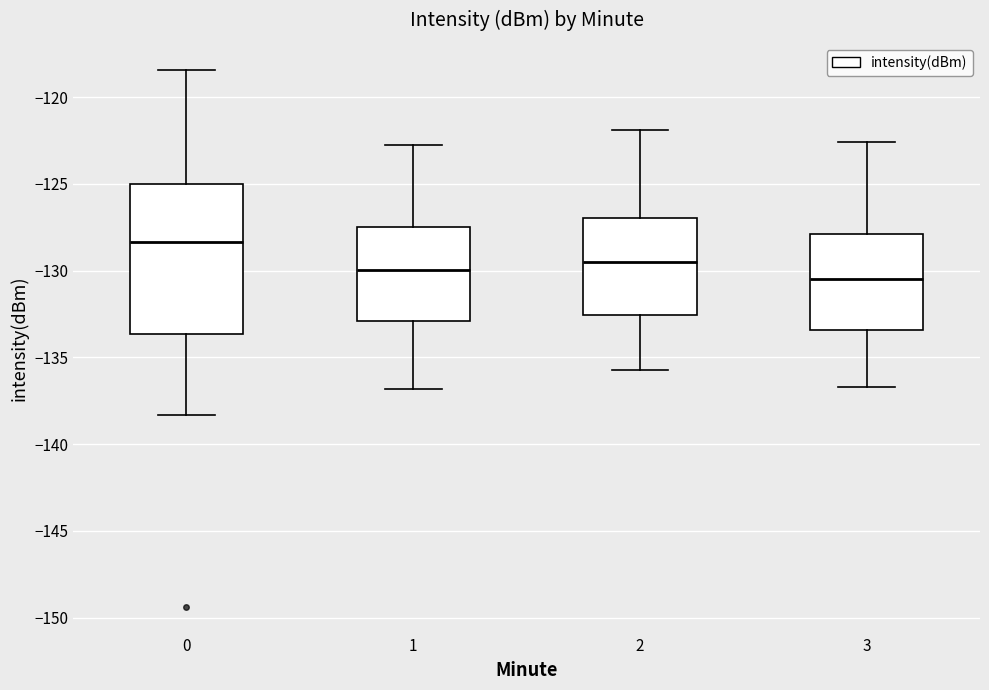

Reading left to right, read every box against the y-axis: the position of its median line, the range the box covers, and the ends of its whiskers. The values are not printed on the chart, so give them approximately, as read against the axis.

0: median -128.5, box -133.5 to -125.0, whiskers -138.5 to -118.5
1: median -130.0, box -133.0 to -127.5, whiskers -137.0 to -123.0
2: median -129.5, box -132.5 to -127.0, whiskers -135.5 to -122.0
3: median -130.5, box -133.5 to -128.0, whiskers -136.5 to -122.5